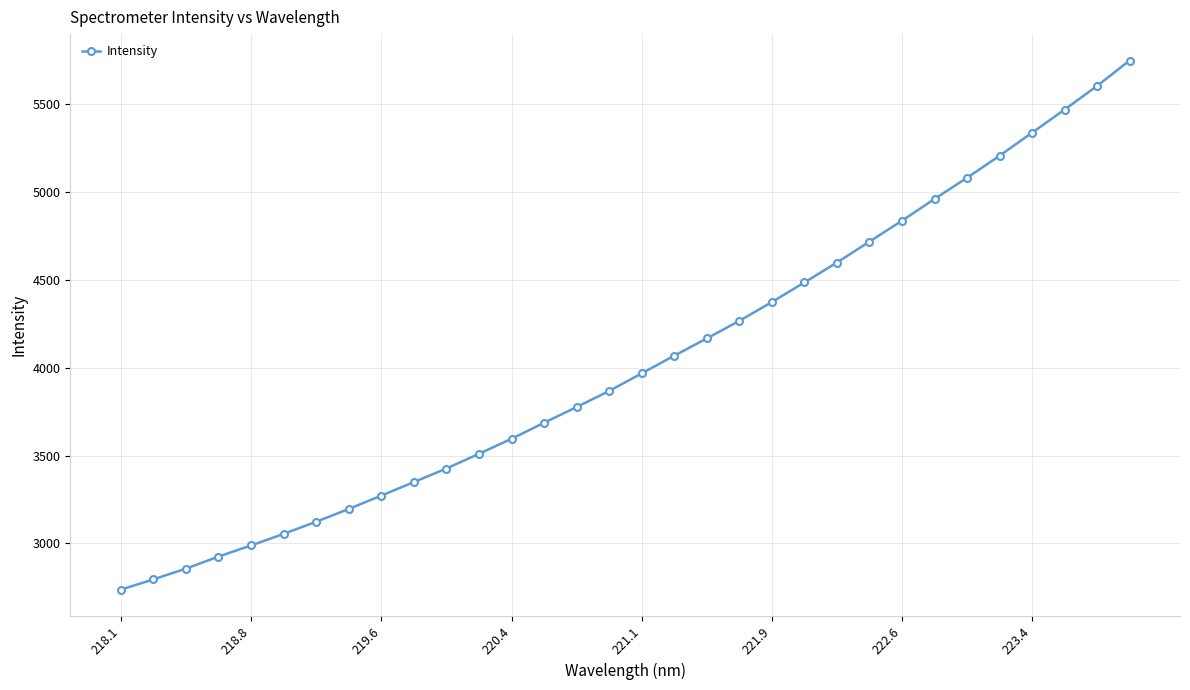

Reading left to right, what are all the values shown in this chart?

2736.9	2795.3	2856.4	2925.2	2988.4	3054.2	3123.2	3196.0	3271.9	3349.1	3426.2	3510.0	3595.3	3686.3	3775.9	3867.3	3967.6	4068.0	4166.1	4266.0	4373.2	4484.8	4597.9	4716.9	4835.7	4959.5	5080.0	5205.3	5336.3	5467.5	5602.5	5746.8